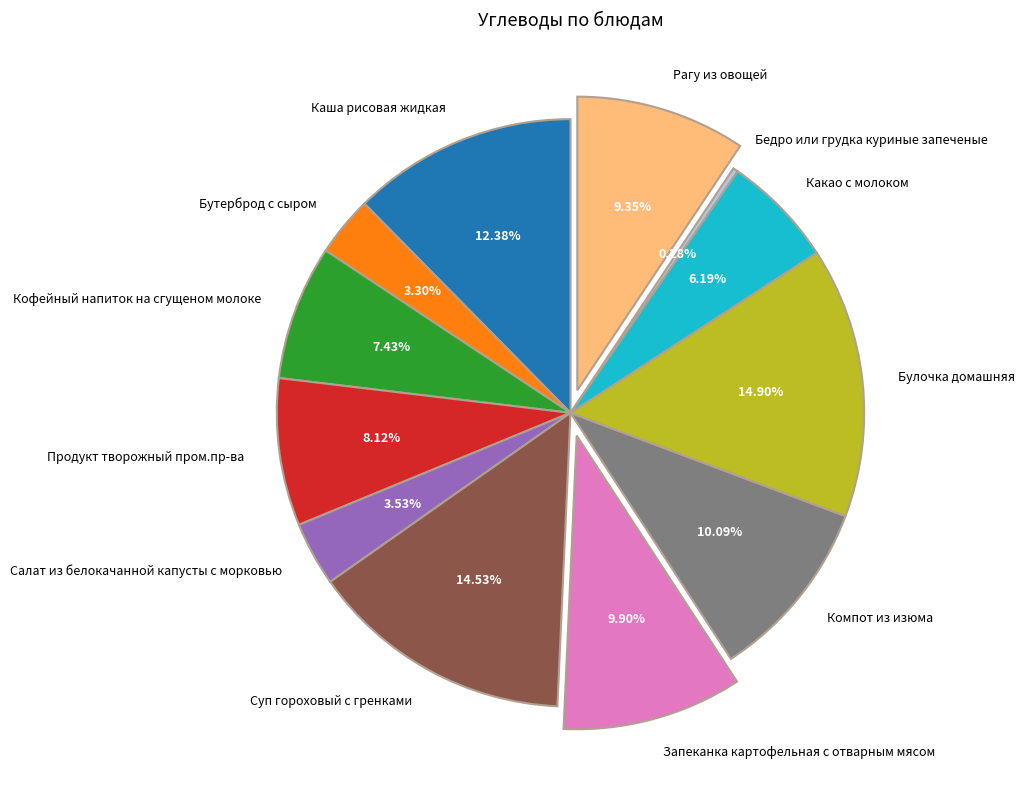

To the nearest percent, what is the difference between the Компот из изюма and Рагу из овощей slice percentages?

1%